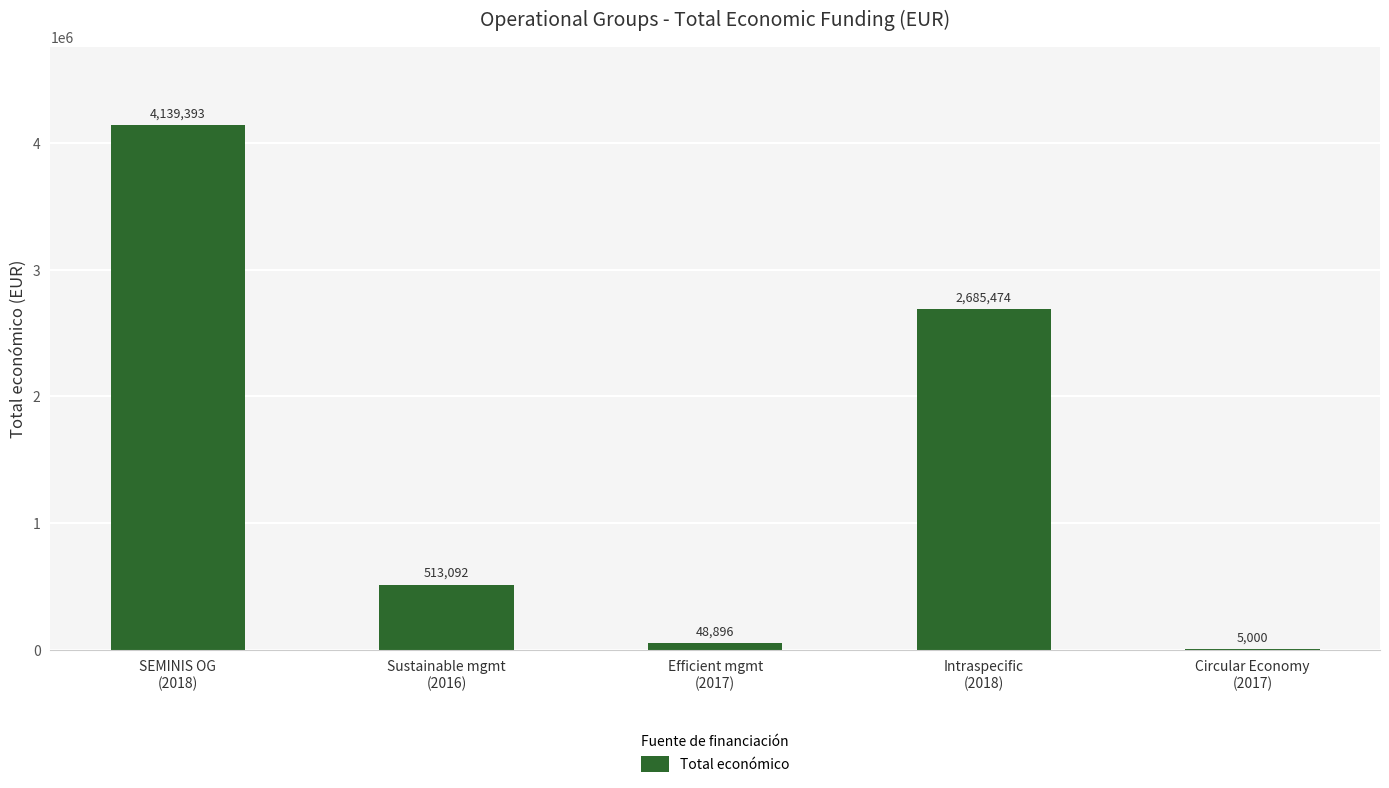

What is the sum of all values?

7391855